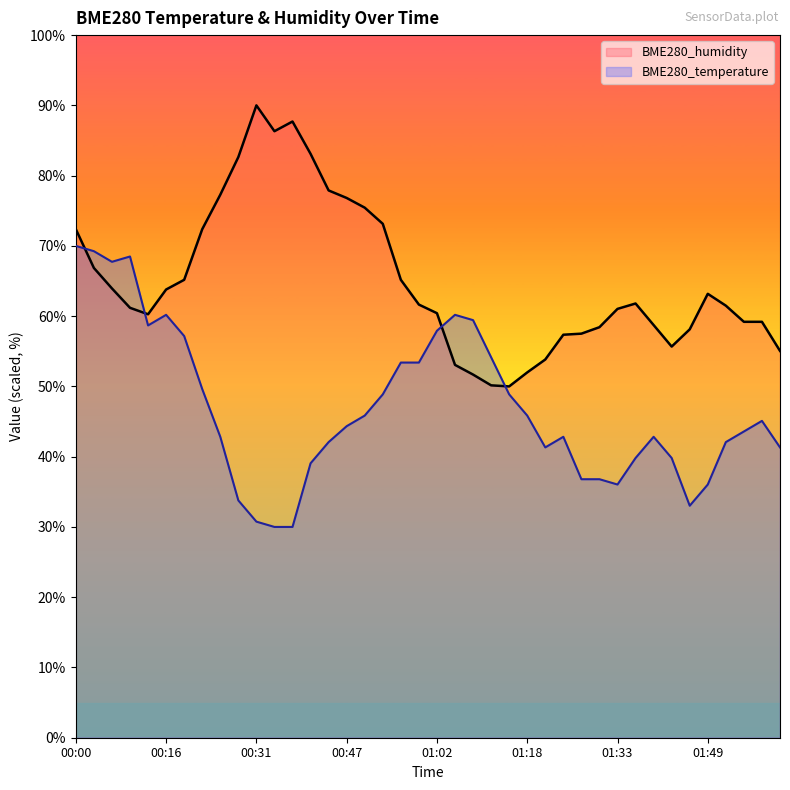

Rank the series at 01:33 from lowest to highest value.

BME280_temperature, BME280_humidity